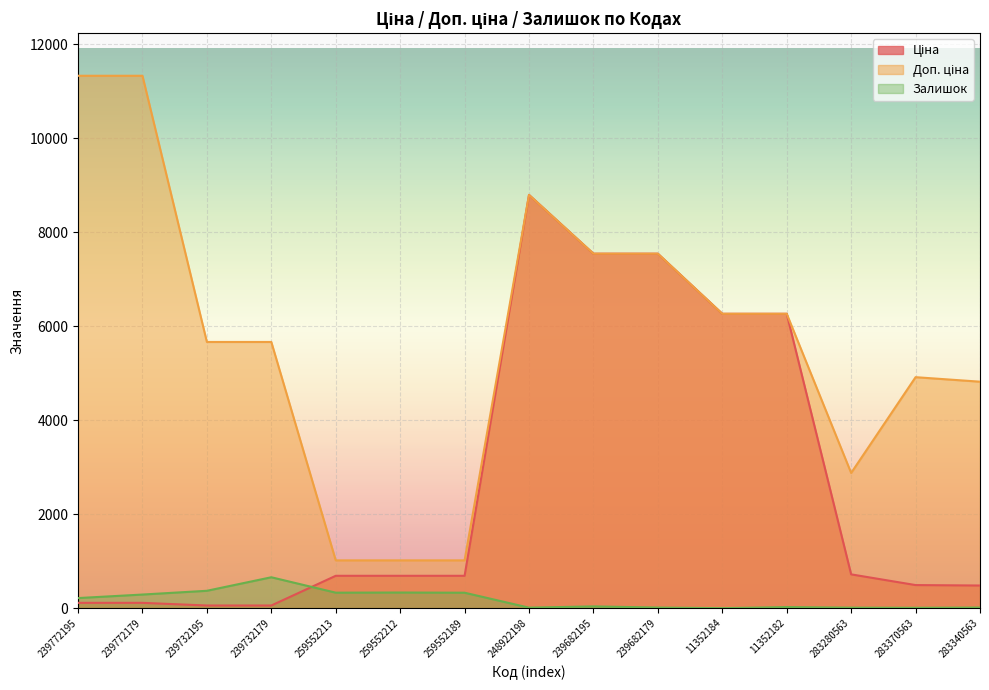

At which label does Залишок first exceed 38?

239772195